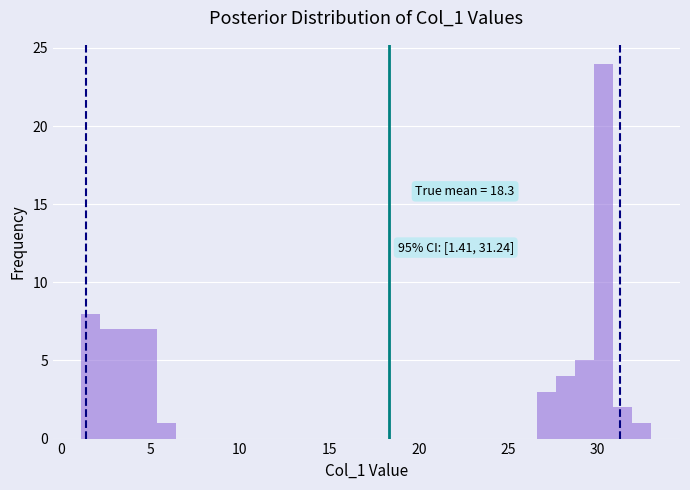

Read against the x-axis, roughly where is the centre of the tallest bar?

30.5